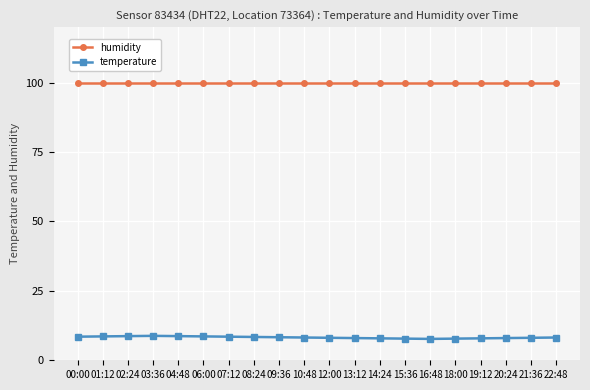

List the series in order of their overall mean, highest first.

humidity, temperature